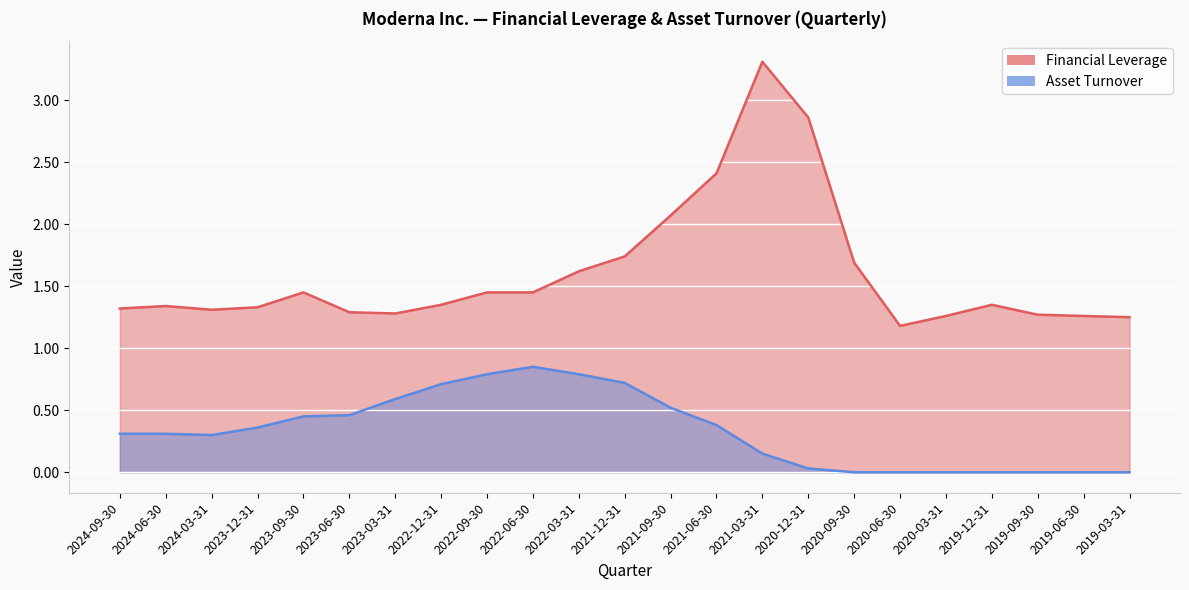

What is the greatest value displayed?

3.3